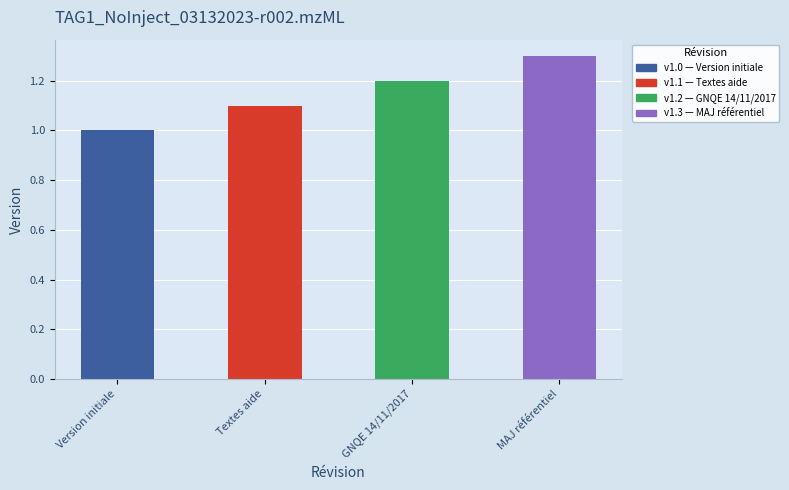

What is the greatest value displayed?

1.3